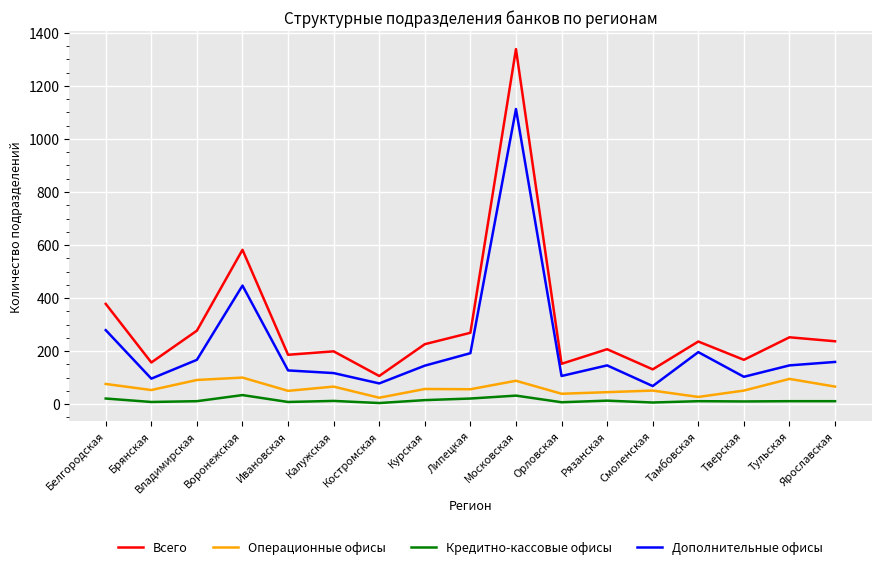

Is the value of Дополнительные офисы at Владимирская greater than the value of Операционные офисы at Рязанская?

Yes